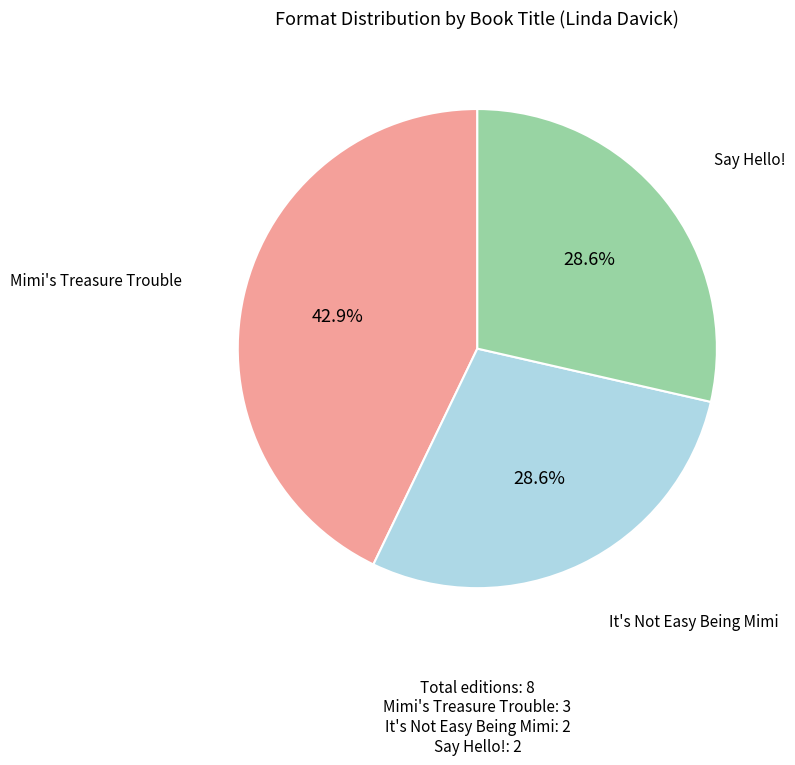

Count the number of slices in the pie.

3